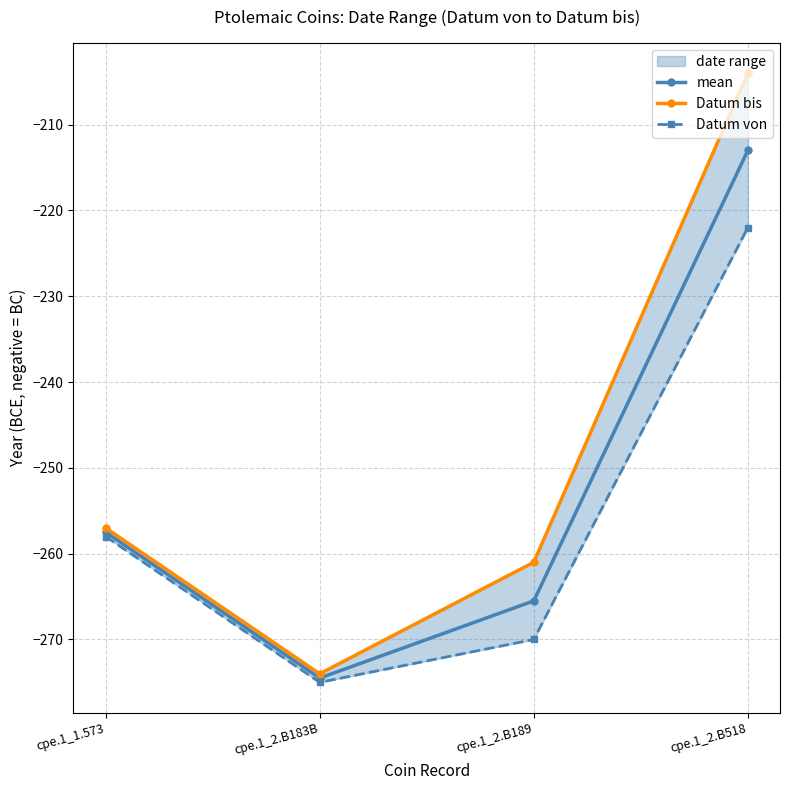

What position from the left is cpe.1_2.B518?

4